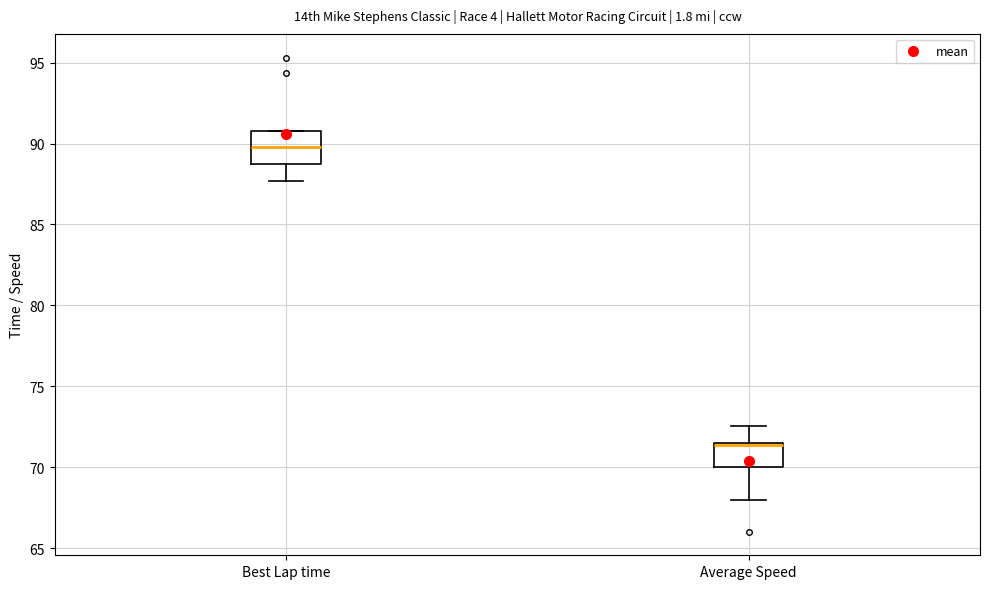

Reading left to right, read every box against the y-axis: the position of its median line, the range the box covers, and the ends of its whiskers. The values are not printed on the chart, so give them approximately, as read against the axis.

Best Lap time: median 90.0, box 88.5 to 91.0, whiskers 87.5 to 91.0
Average Speed: median 71.5, box 70.0 to 71.5, whiskers 68.0 to 72.5